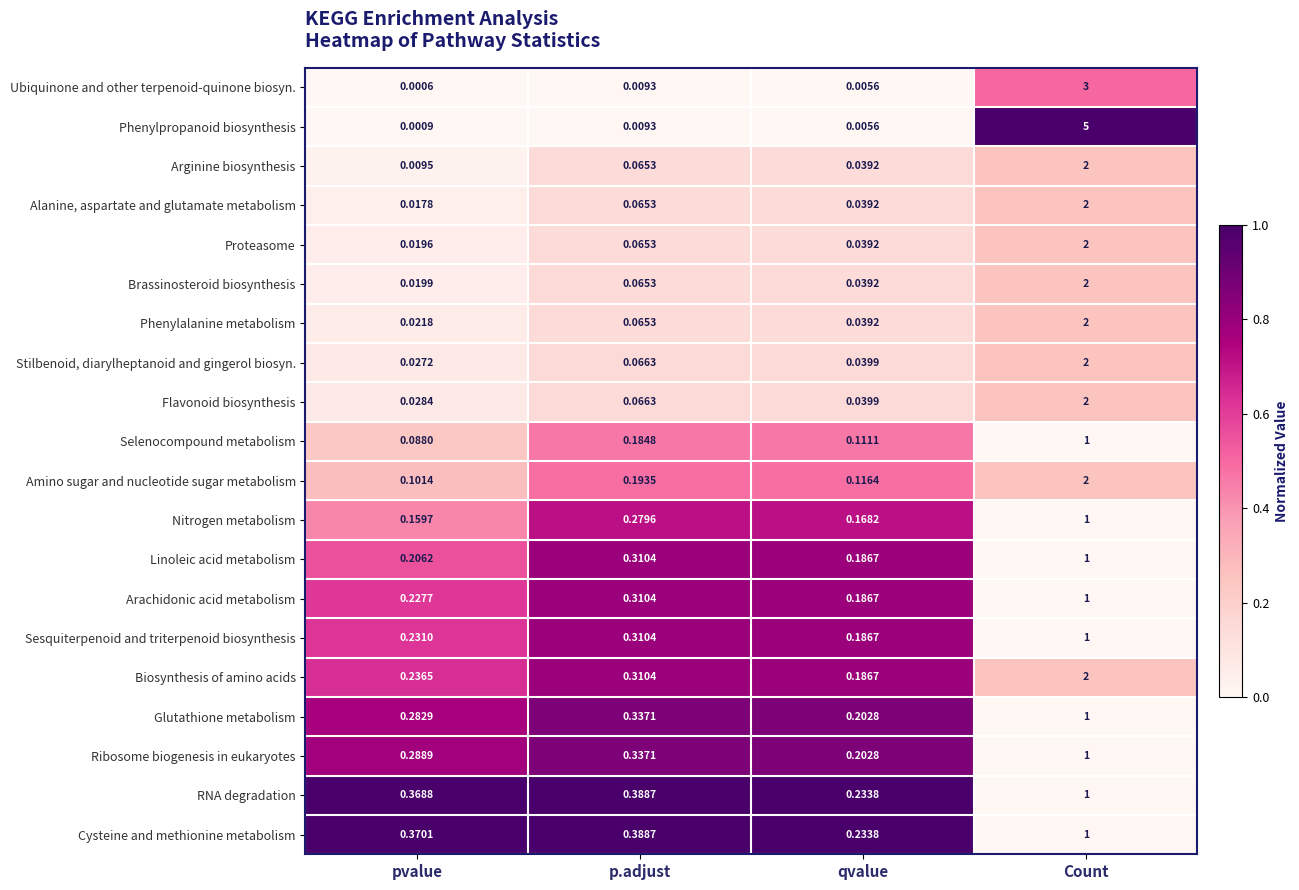

How many series are shown in this chart?

20